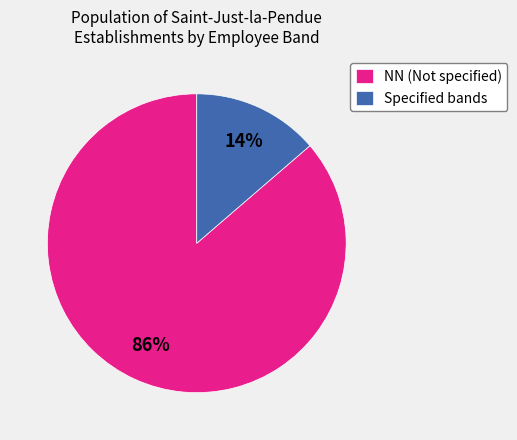

To the nearest percent, what is the average slice percentage?

50%